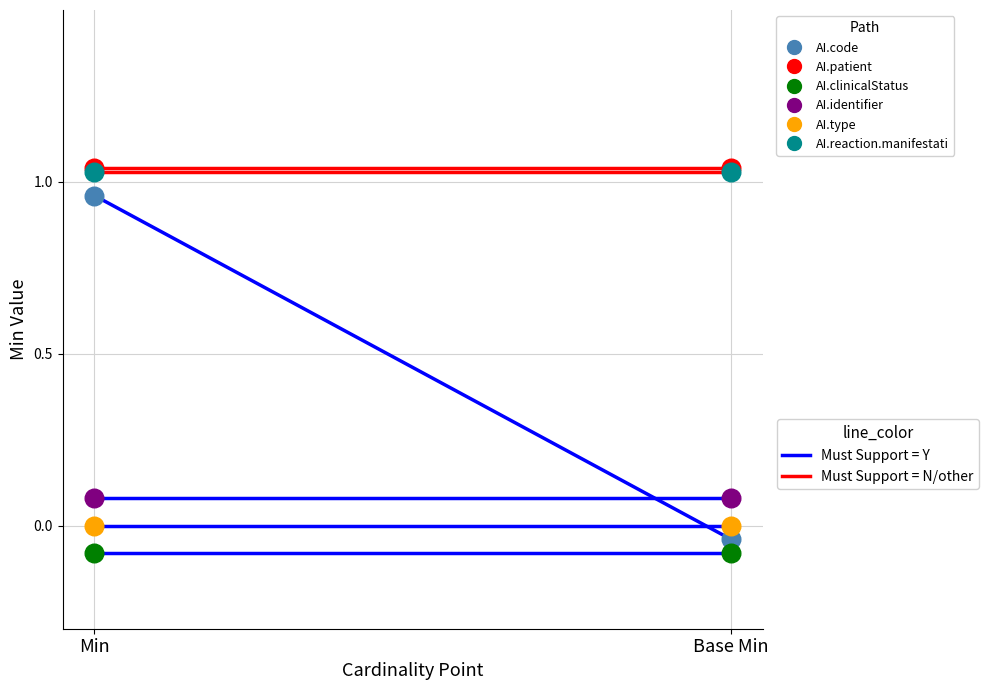

Which series contains the lowest Y value?

AllergyIntolerance.clinicalStatus